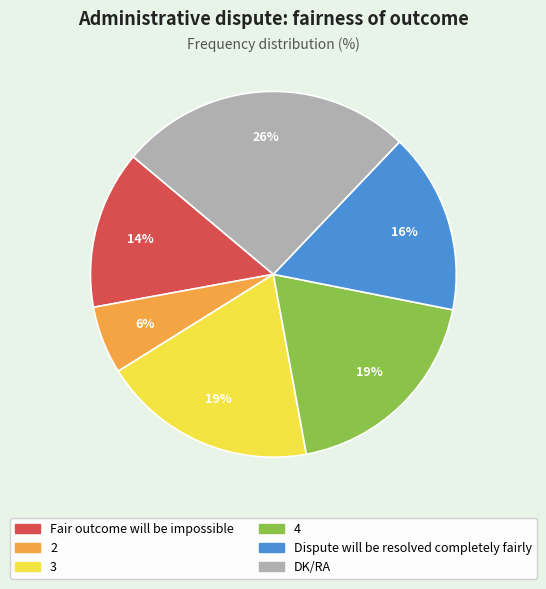

What is the smallest slice in the pie chart?

2